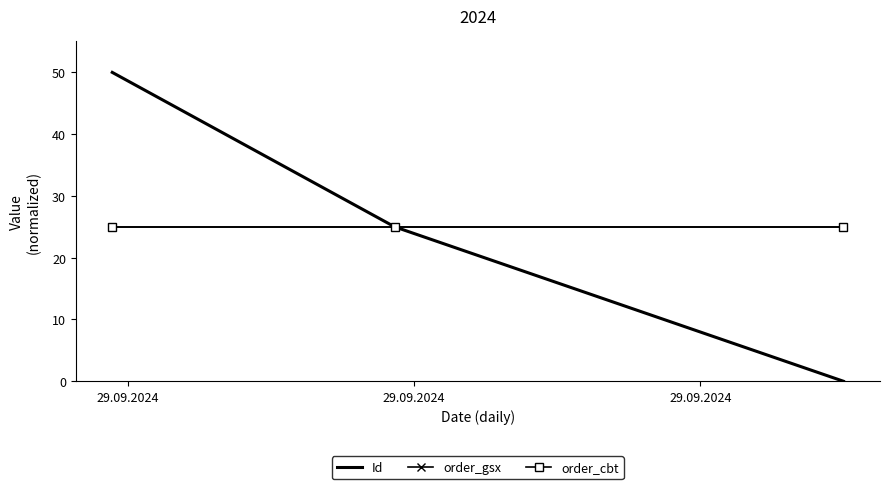

Reading right to left, extract all data points from this chart.

Id: 0	25	50
order_gsx: 25	25	25
order_cbt: 25	25	25